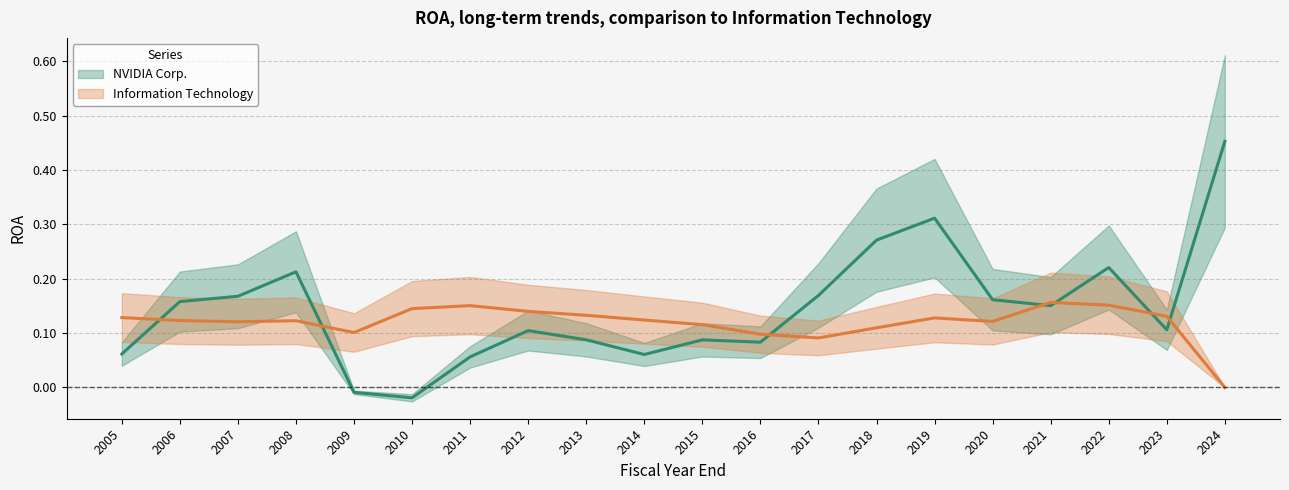

True or false: NVIDIA Corp. has more than 2 points higher than both neighbors.

True